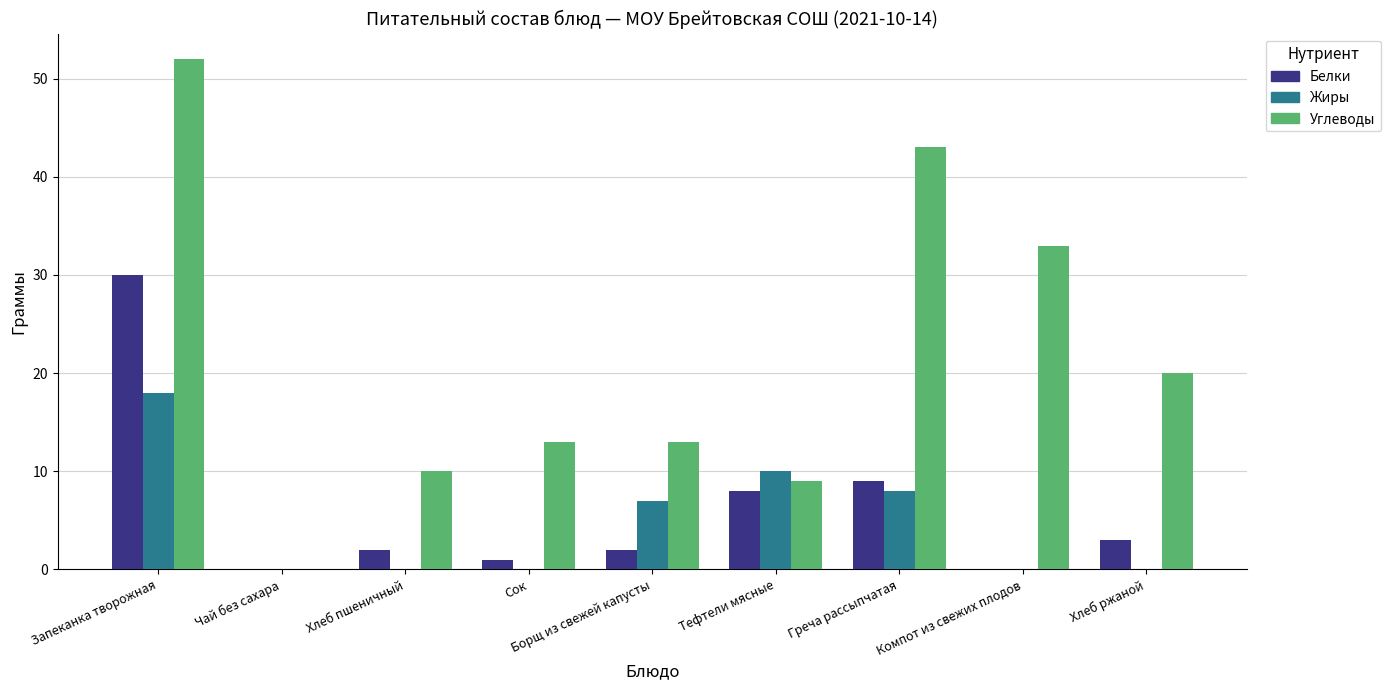

What is the sum of the Углеводы values at Борщ из свежей капусты and Компот из свежих плодов?

46